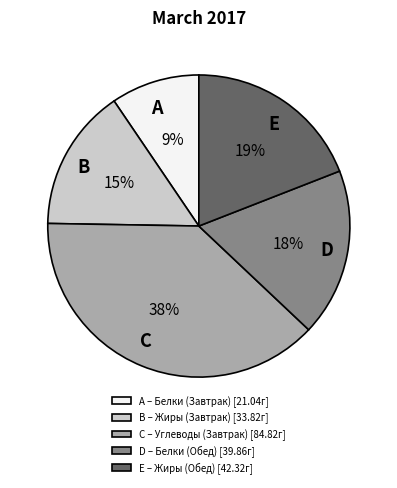

What is the ratio of the value at D to the value at E?

0.9